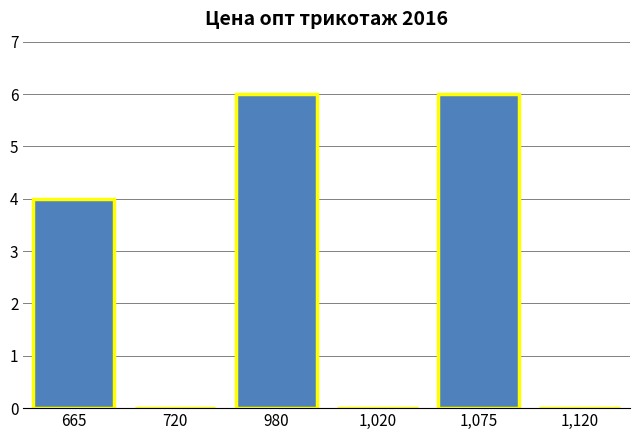

Reading right to left, transcribe all the data shown in this chart.

1,120=0	1,075=6	1,020=0	980=6	720=0	665=4